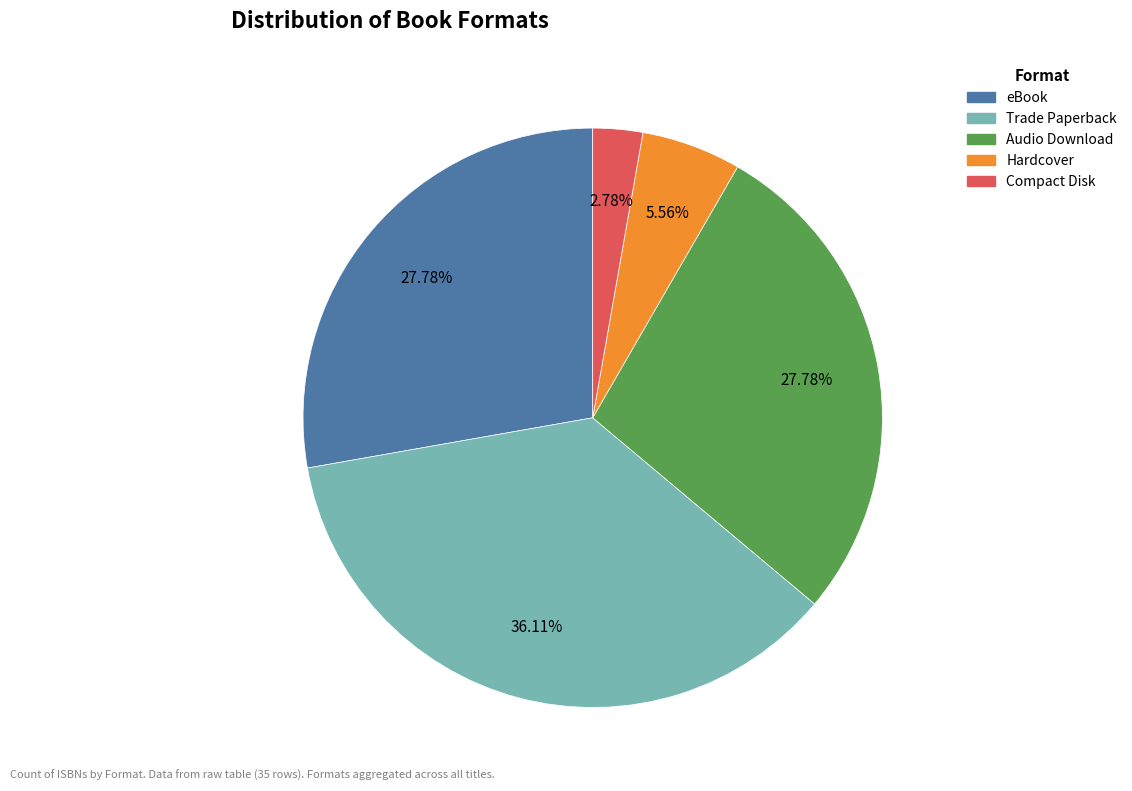

To the nearest percent, what is the difference between the Trade Paperback and Hardcover slice percentages?

31%